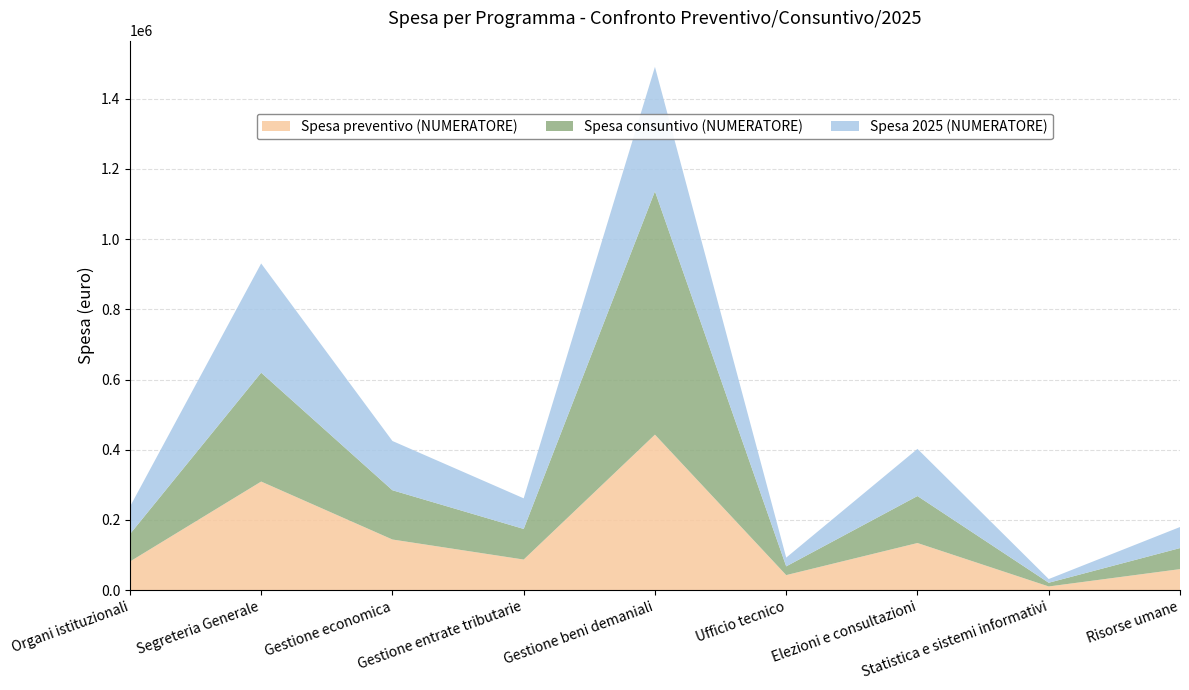

Reading right to left, extract all data points from this chart.

Spesa preventivo (NUMERATORE): 59950.0	10571.4	134303.3	42900.0	443000.0	87200.0	144300.0	309352.8	81513.0
Spesa consuntivo (NUMERATORE): 59950.0	10571.4	133803.3	24900.0	693000.0	87200.0	140300.0	310093.0	78013.0
Spesa 2025 (NUMERATORE): 59950.0	10571.4	134303.3	24900.0	354500.0	87200.0	140300.0	311037.8	78013.0